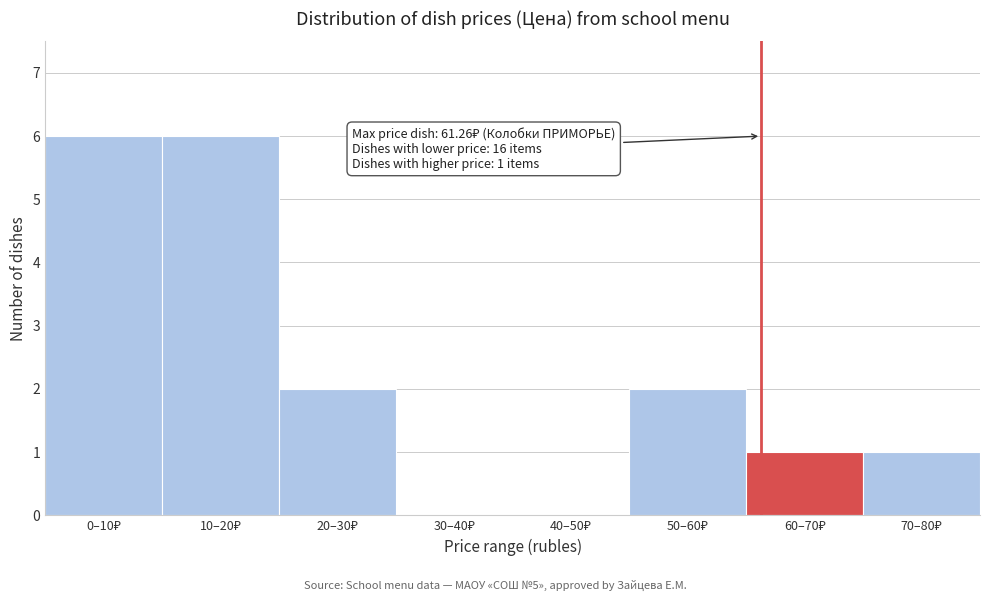

What is the sum of all values?

18